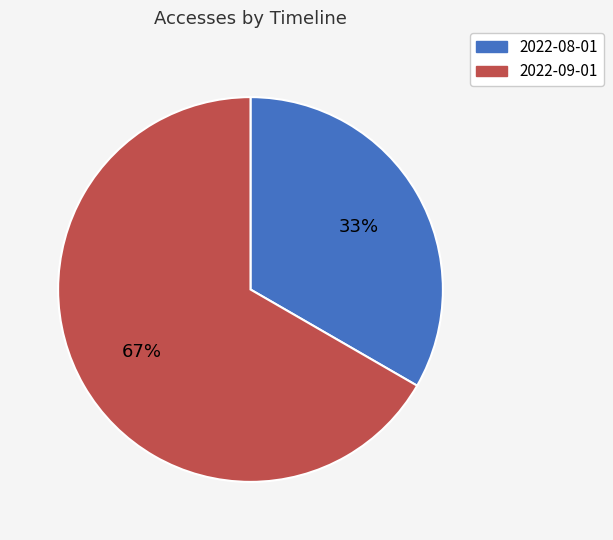

Combined, do 2022-08-01 and 2022-09-01 account for over 50%?

Yes